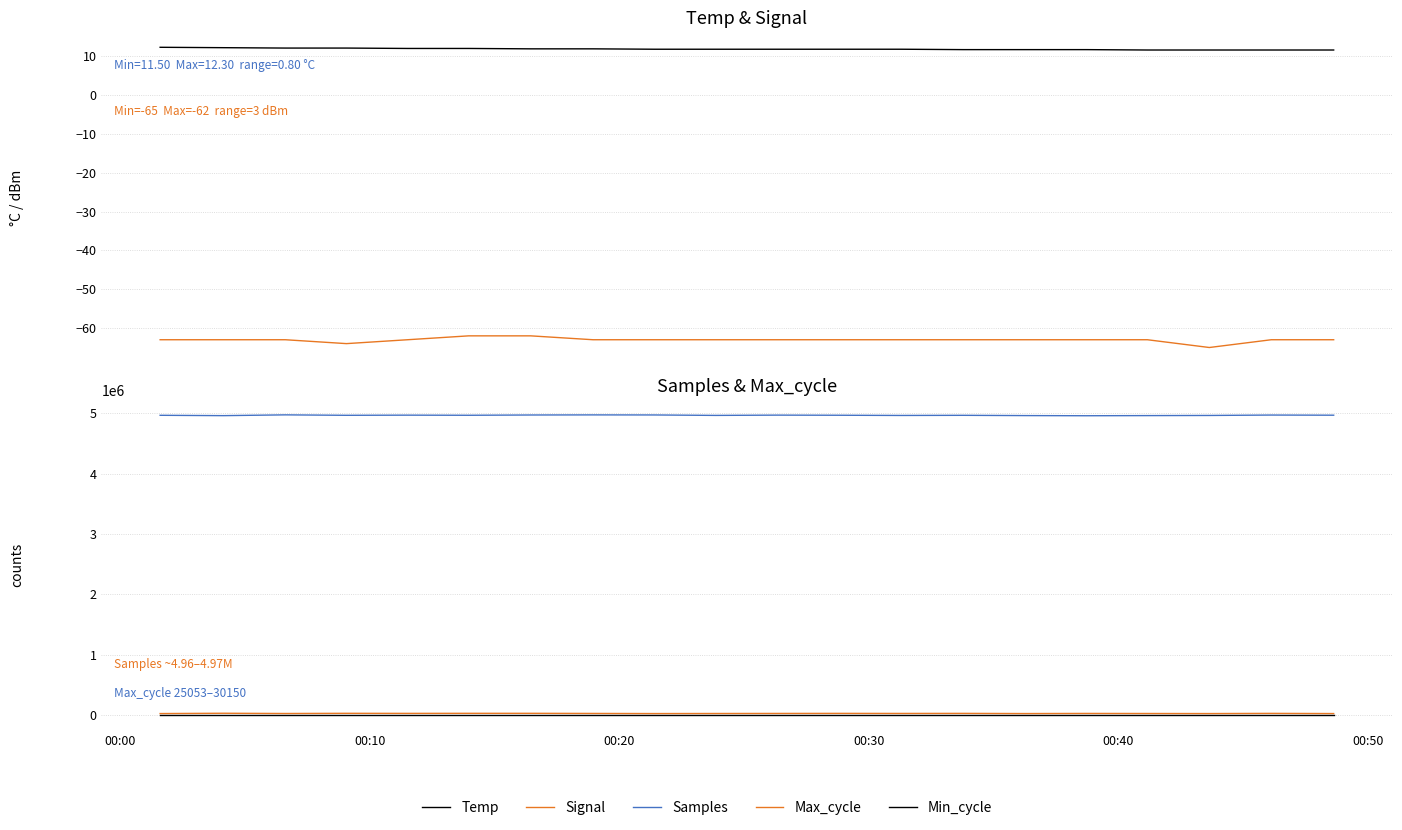

At which label is Samples closest to 4967166?

00:30